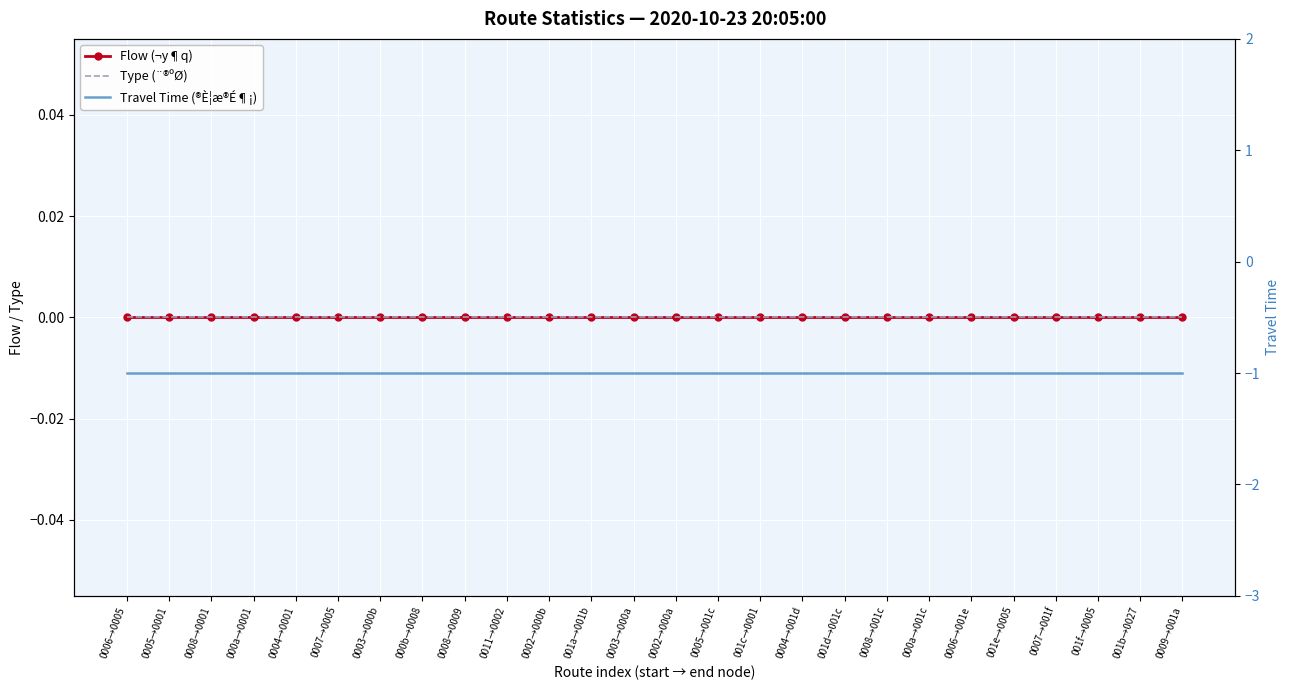

What is the label of the 11th point from the right?

001c→0001